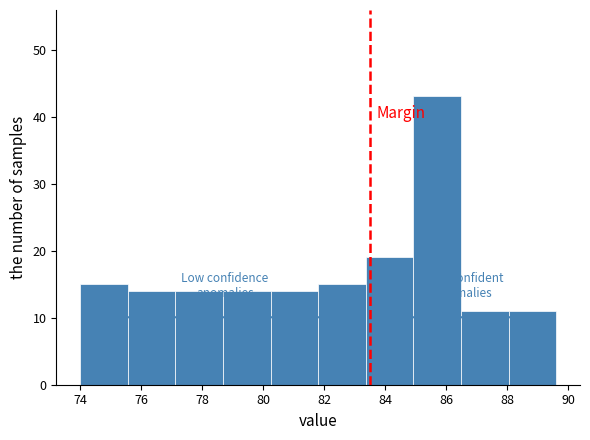

Over which range of the x-axis is the bar tallest?

84.92 to 86.48